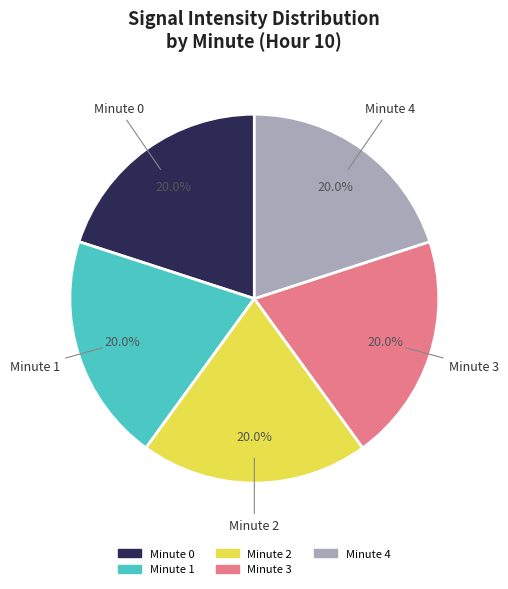

Is there any slice that represents more than half of the pie?

No